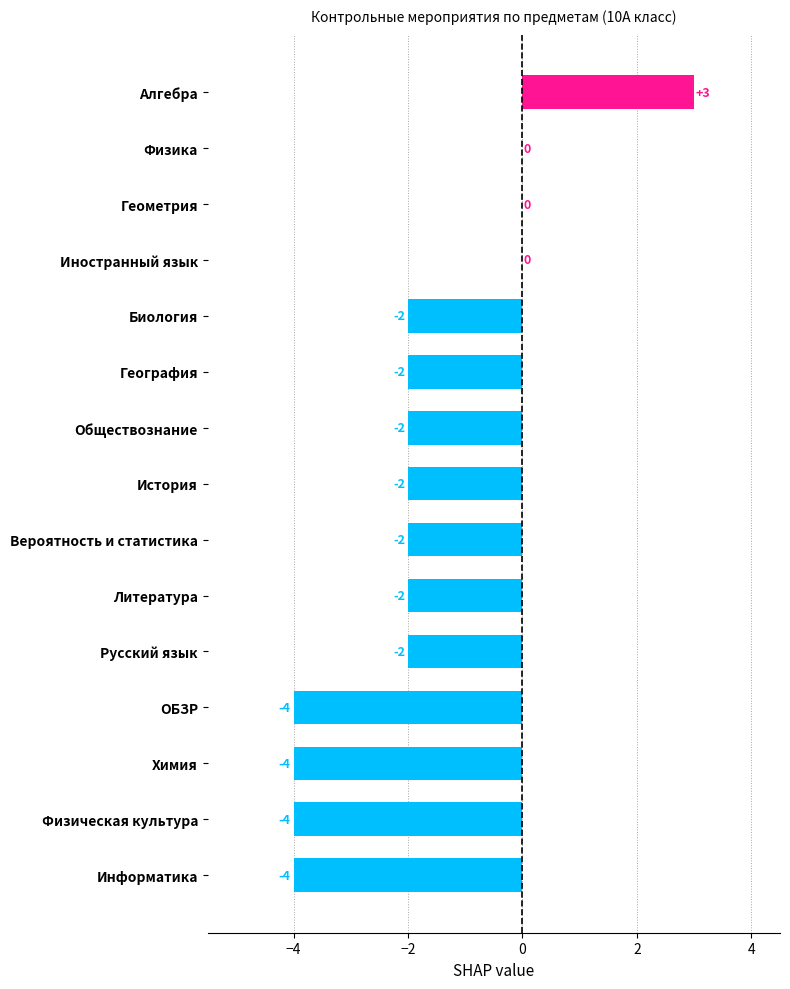

How many data points does each series have?

15